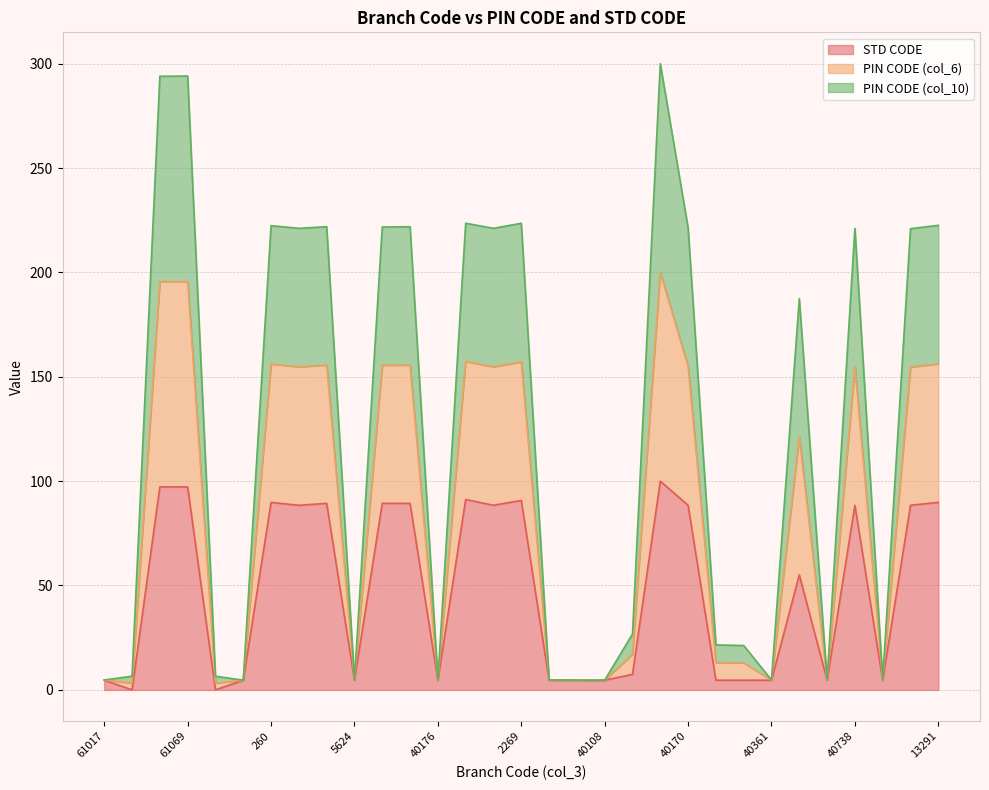

What is the label of the 27th point from the right?

61161